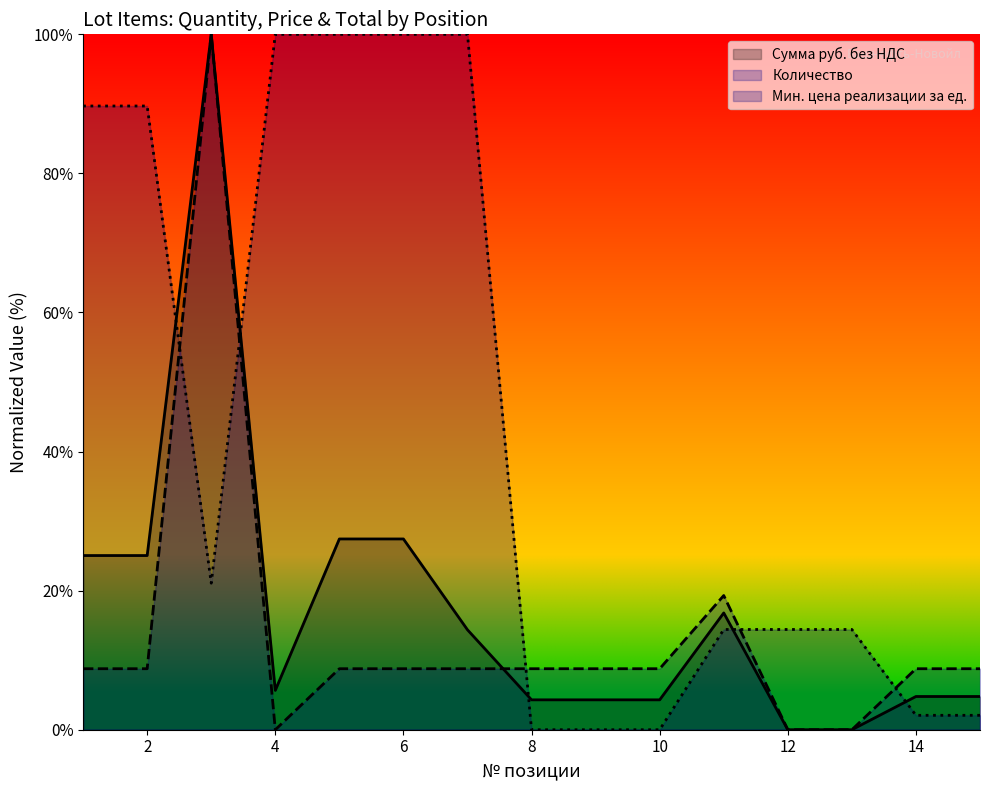

The value of Количество at 8 is 5.0. True or false?

False